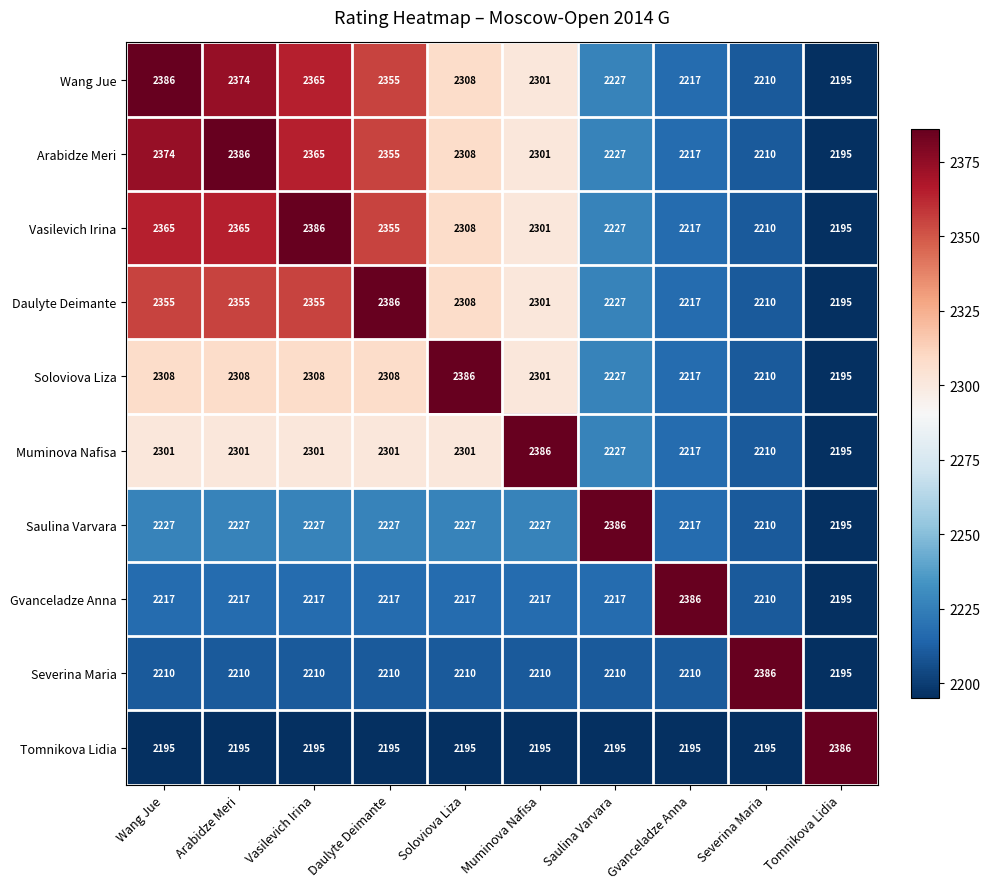

What is the sum of all Vasilevich Irina values?

22929